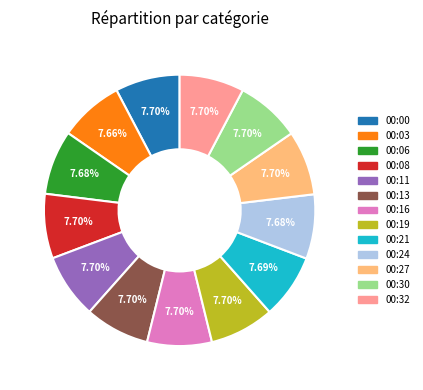

How many slices are in this pie chart?

13